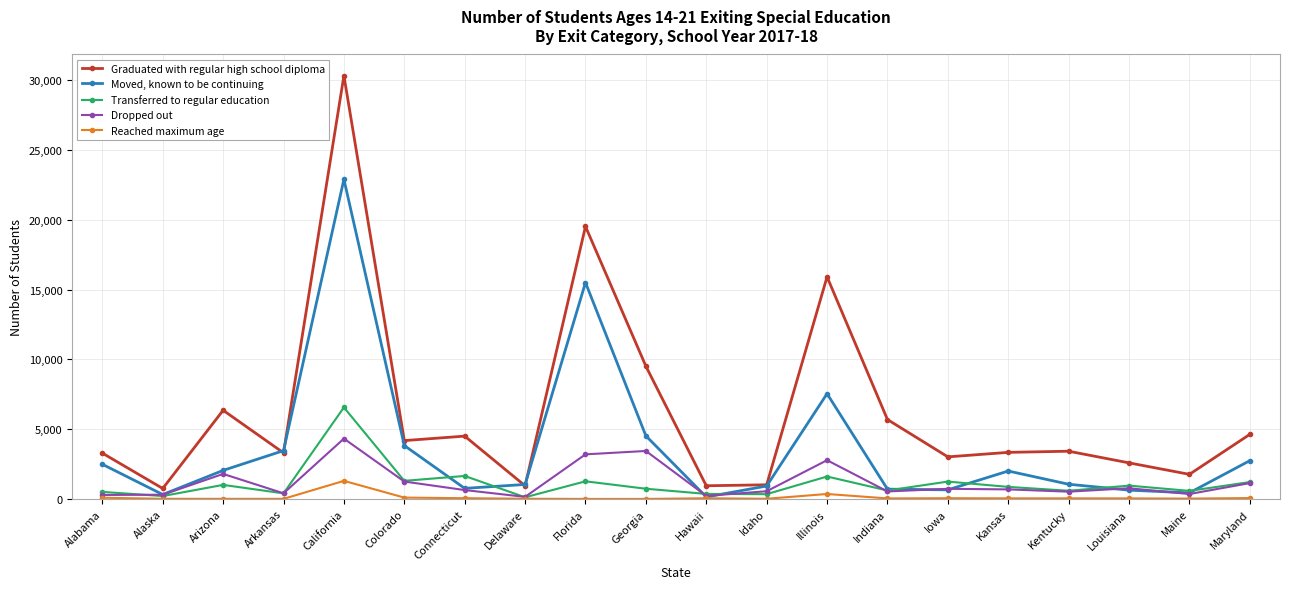

Between Connecticut and Illinois, which series saw the biggest shift?

Graduated with regular high school diploma